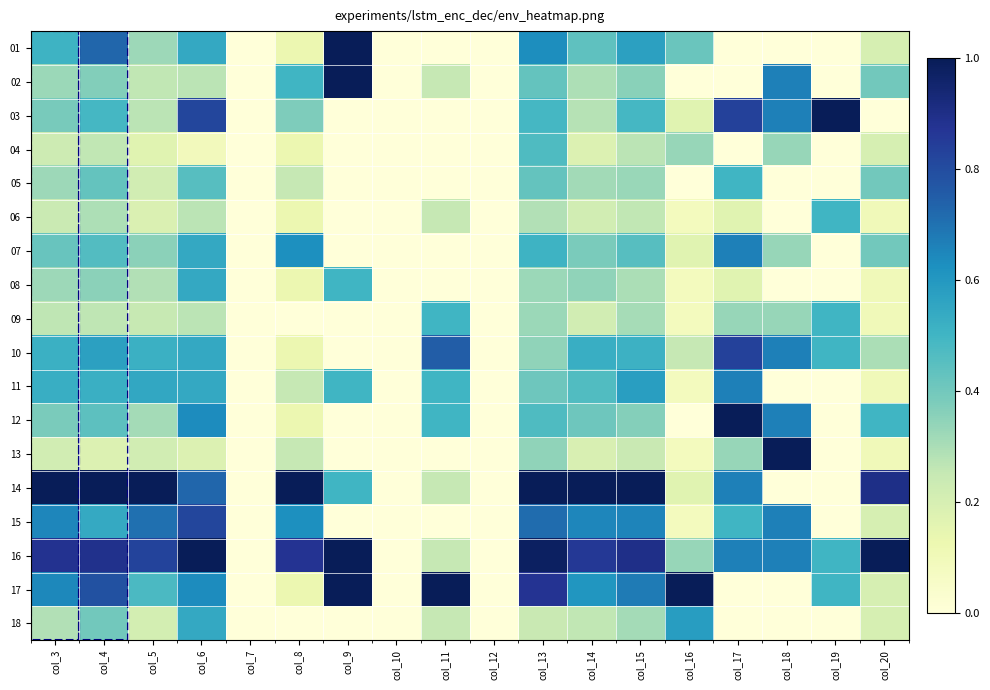

Rank the series by their maximum value, from highest to lowest.

01, 02, 03, 12, 13, 14, 16, 17, 10, 15, 07, 11, 18, 08, 05, 06, 09, 04